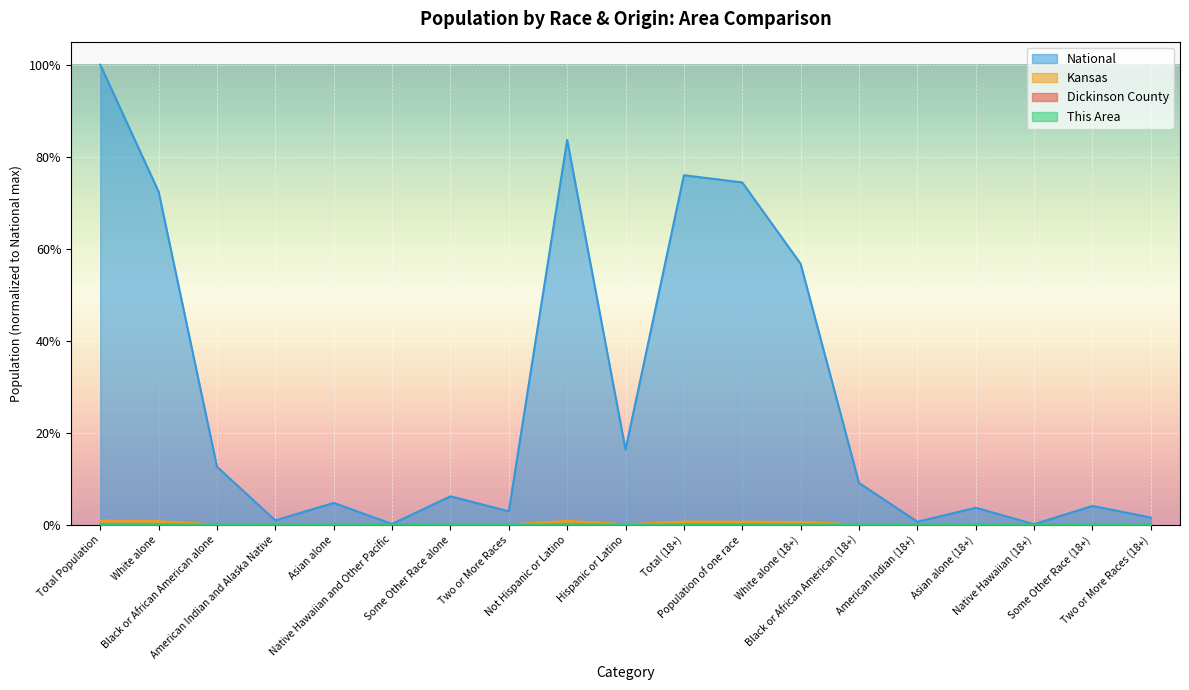

What is the difference between the second highest and second lowest values in the National series?

0.8